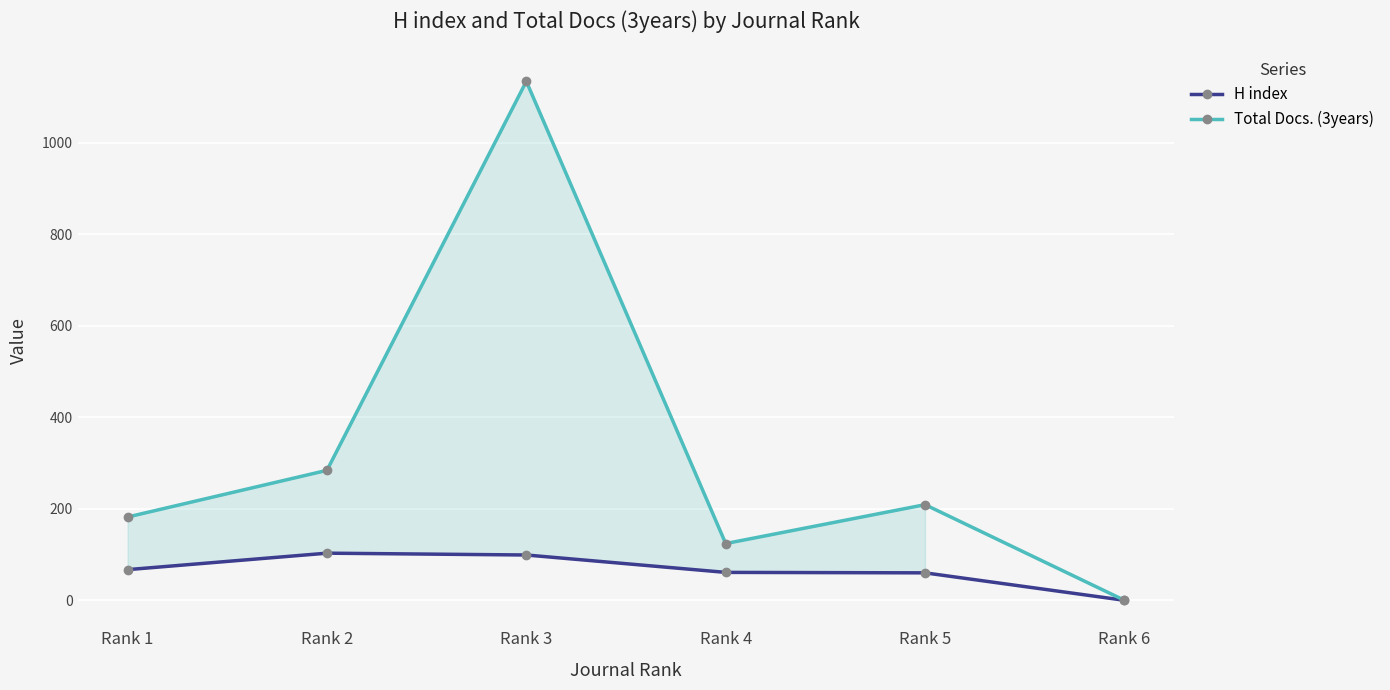

The H index series shows 17 at Rank 1. True or false?

False